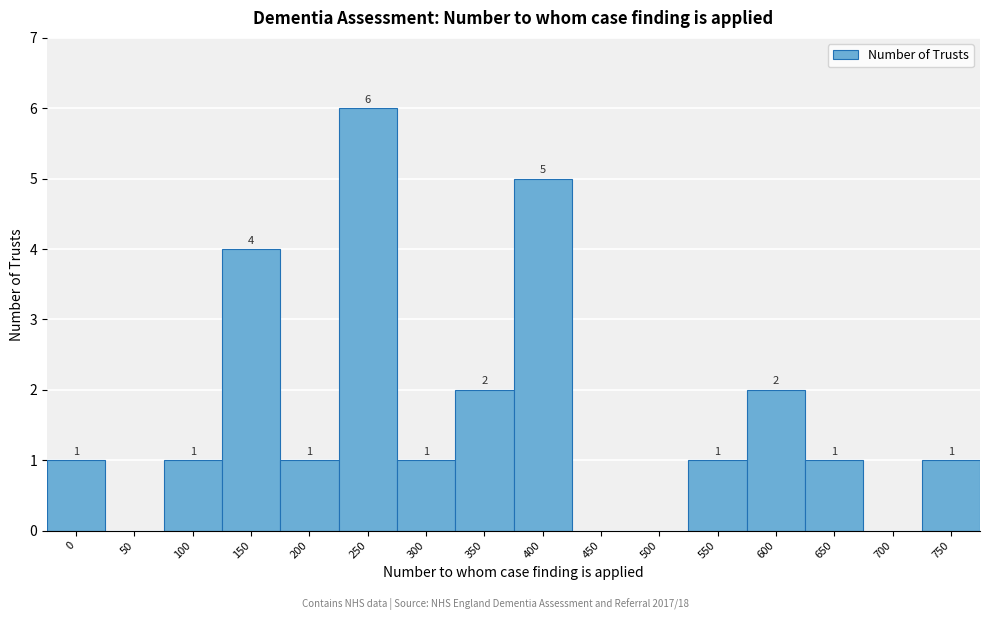

Reading left to right, list all the values displayed in this chart.

0=1	50=0	100=1	150=4	200=1	250=6	300=1	350=2	400=5	450=0	500=0	550=1	600=2	650=1	700=0	750=1